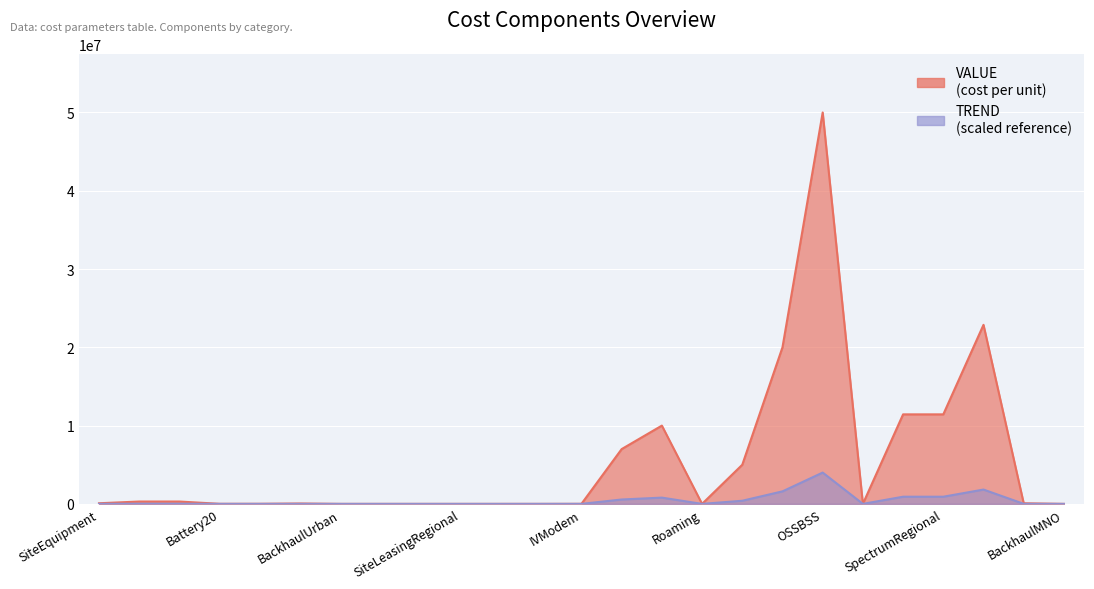

Where is the first local minimum?

Battery20